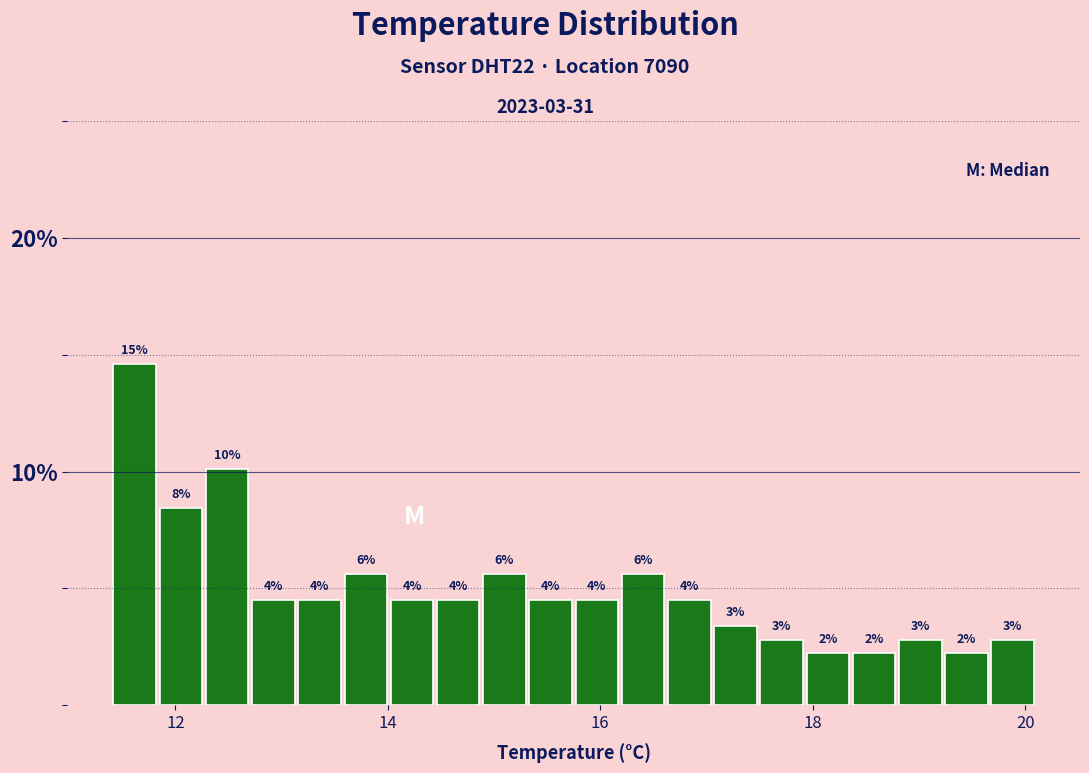

Around what value on the x-axis is the tallest bar? Give the approximate position of its centre, as read against the axis.

11.6